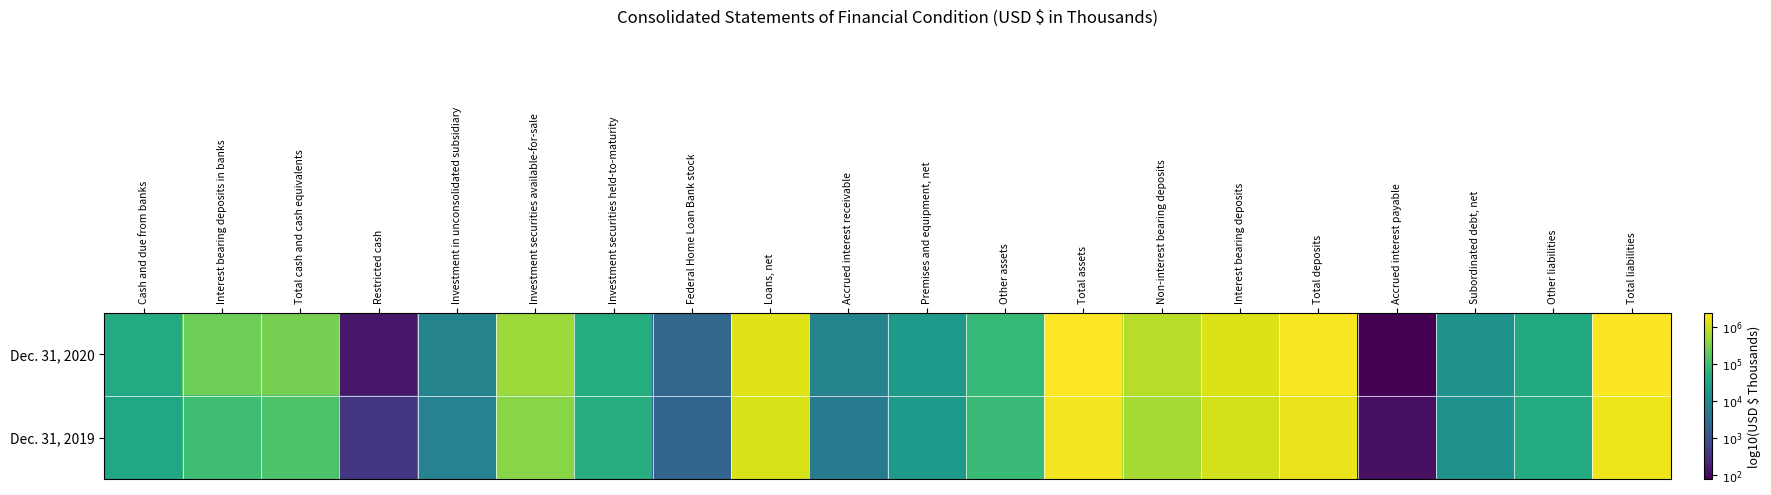

Reading right to left, transcribe all the data shown in this chart.

Dec. 31, 2020: Total liabilities=6.3	Other liabilities=4.6	Subordinated debt, net=4.2	Accrued interest payable=1.9	Total deposits=6.3	Interest bearing deposits=6.1	Non-interest bearing deposits=5.9	Total assets=6.4	Other assets=4.9	Premises and equipment, net=4.3	Accrued interest receivable=3.9	Loans, net=6.1	Federal Home Loan Bank stock=3.4	Investment securities held-to-maturity=4.7	Investment securities available-for-sale=5.7	Investment in unconsolidated subsidiary=3.9	Restricted cash=2.2	Total cash and cash equivalents=5.5	Interest bearing deposits in banks=5.4	Cash and due from banks=4.6
Dec. 31, 2019: Total liabilities=6.3	Other liabilities=4.6	Subordinated debt, net=4.2	Accrued interest payable=2.1	Total deposits=6.2	Interest bearing deposits=6.1	Non-interest bearing deposits=5.8	Total assets=6.3	Other assets=4.9	Premises and equipment, net=4.3	Accrued interest receivable=3.7	Loans, net=6.1	Federal Home Loan Bank stock=3.4	Investment securities held-to-maturity=4.7	Investment securities available-for-sale=5.6	Investment in unconsolidated subsidiary=3.9	Restricted cash=2.6	Total cash and cash equivalents=5.1	Interest bearing deposits in banks=5.0	Cash and due from banks=4.6